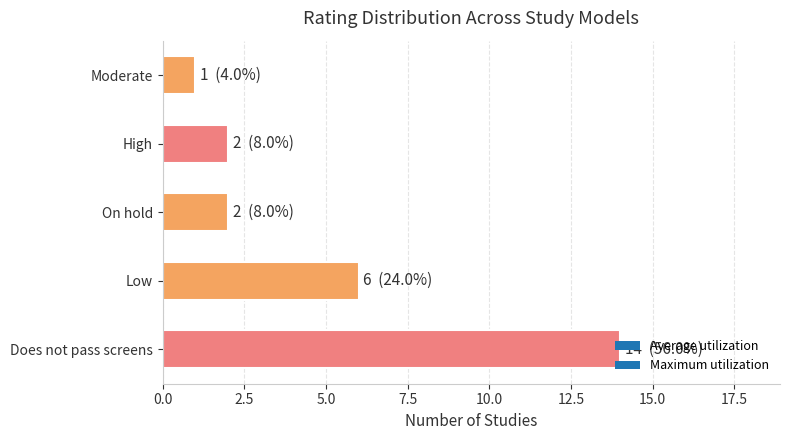

At which label is the value closest to 7?

Low